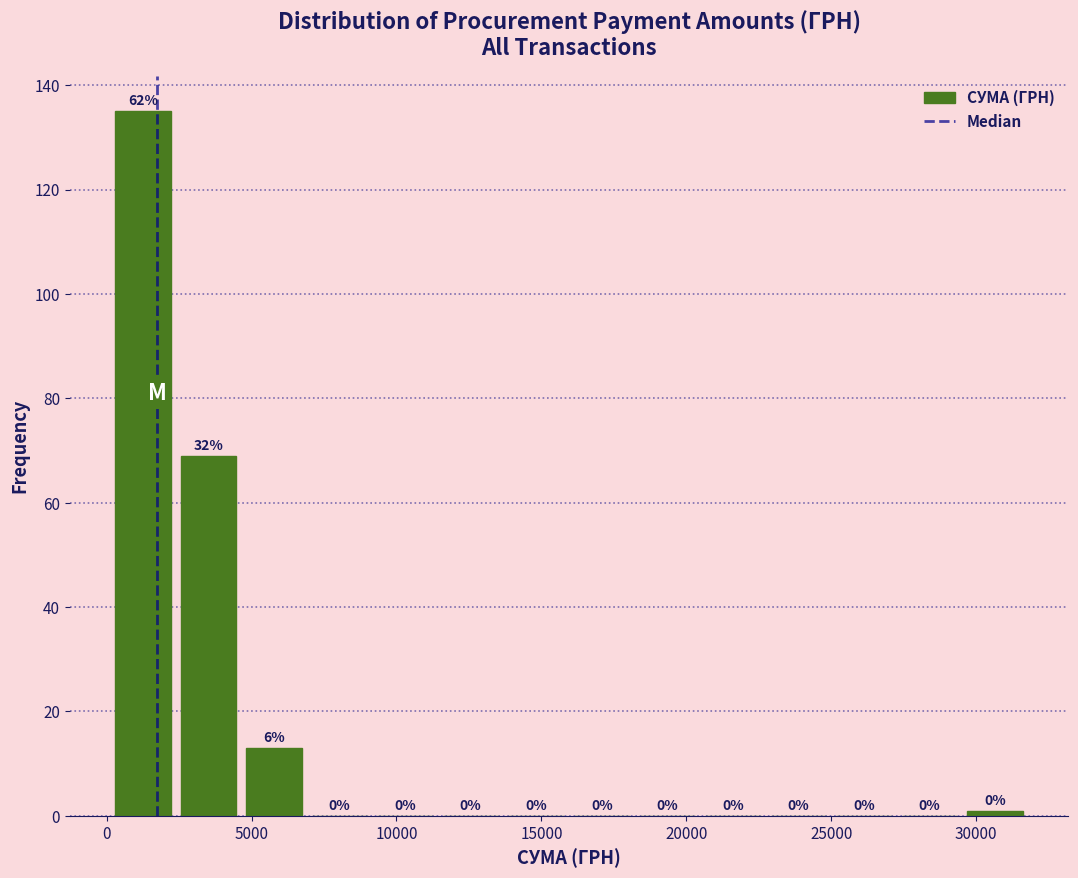

Over which range of the x-axis is the bar tallest?

0 to 2500